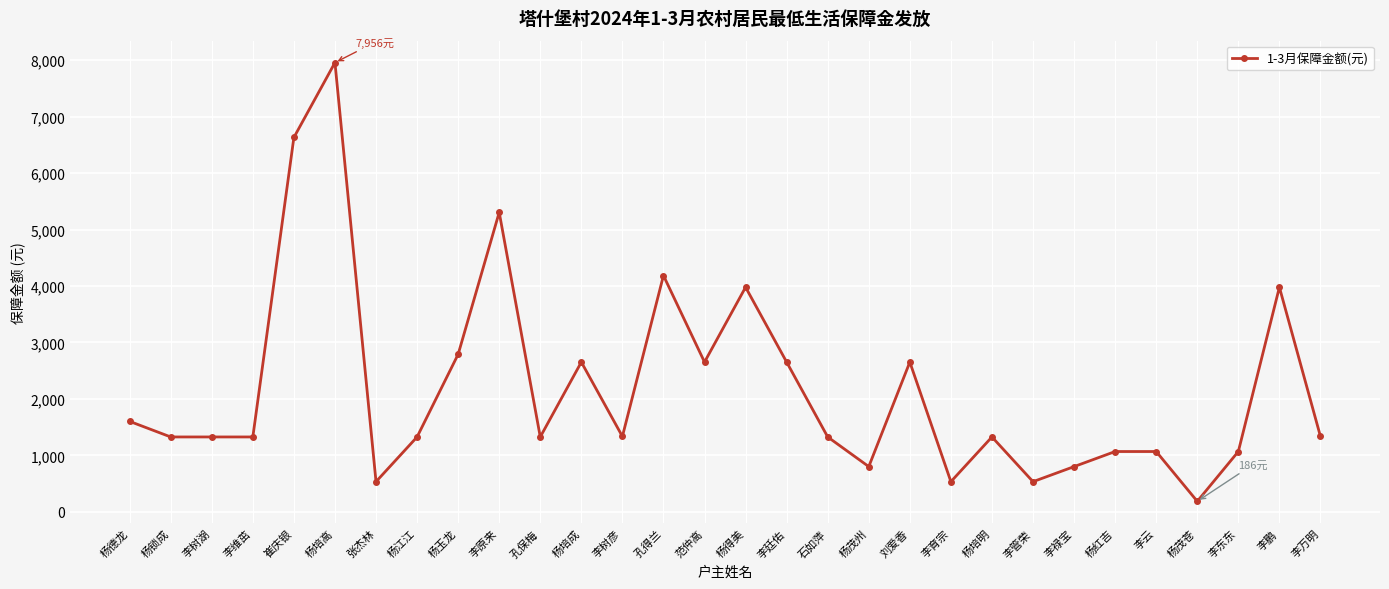

What is the sum of the values at 杨得美 and 杨锁成?

5304